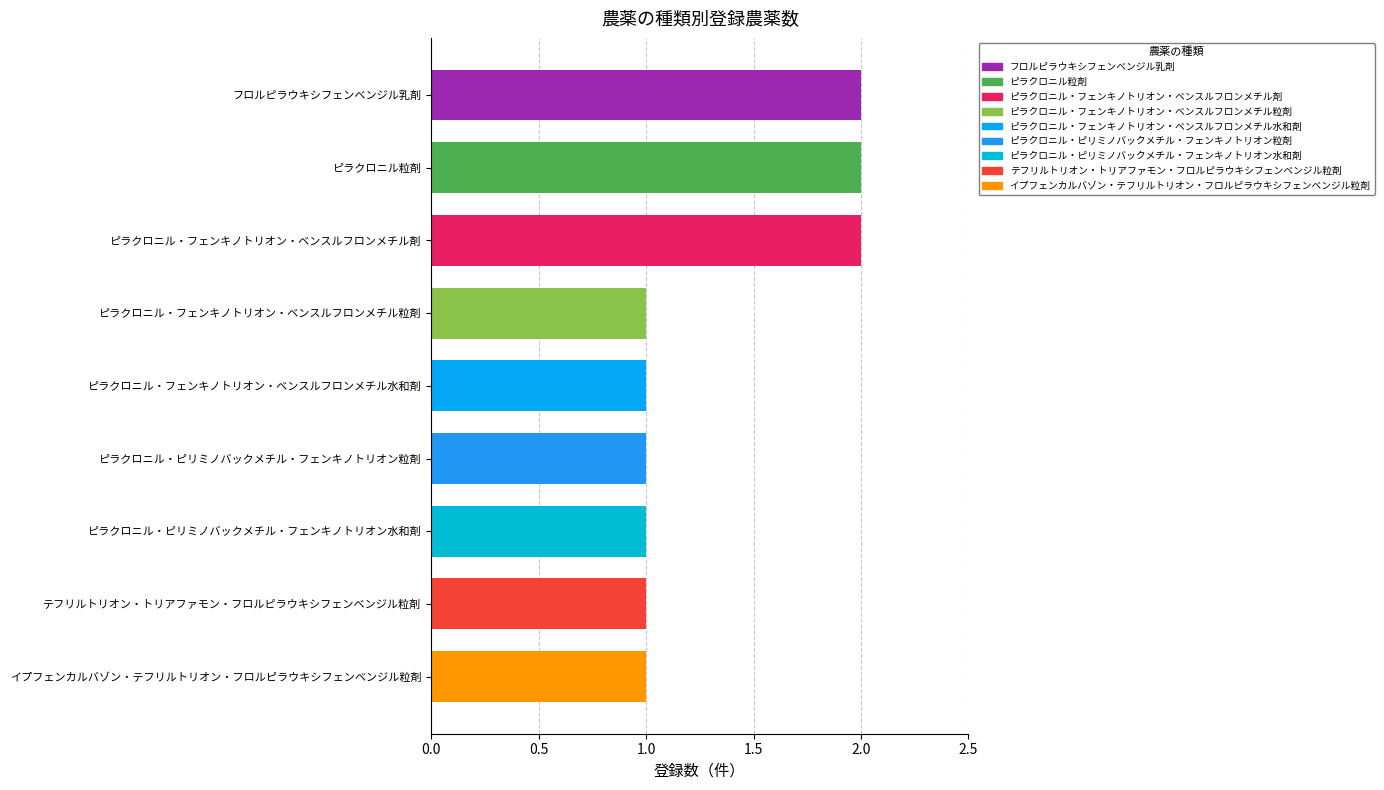

What is the label of the 8th bar from the top?

テフリルトリオン・トリアファモン・フロルピラウキシフェンベンジル粒剤